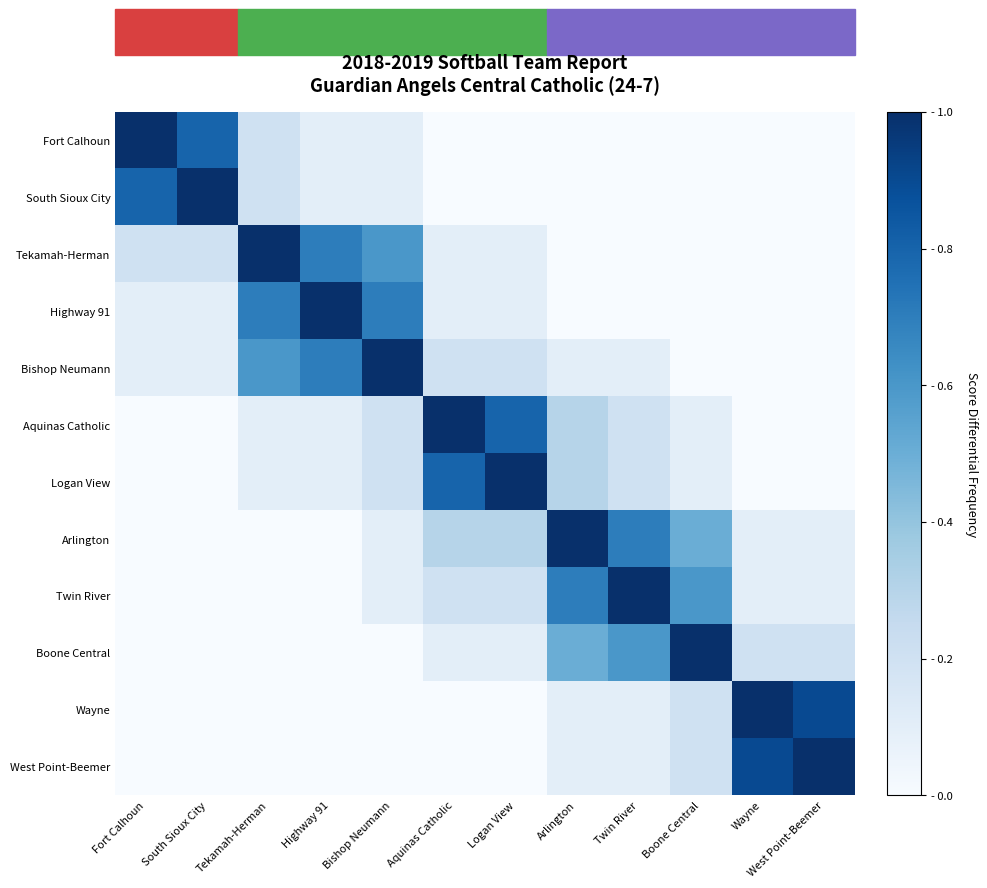

Which series has the largest total across all categories?

Bishop Neumann